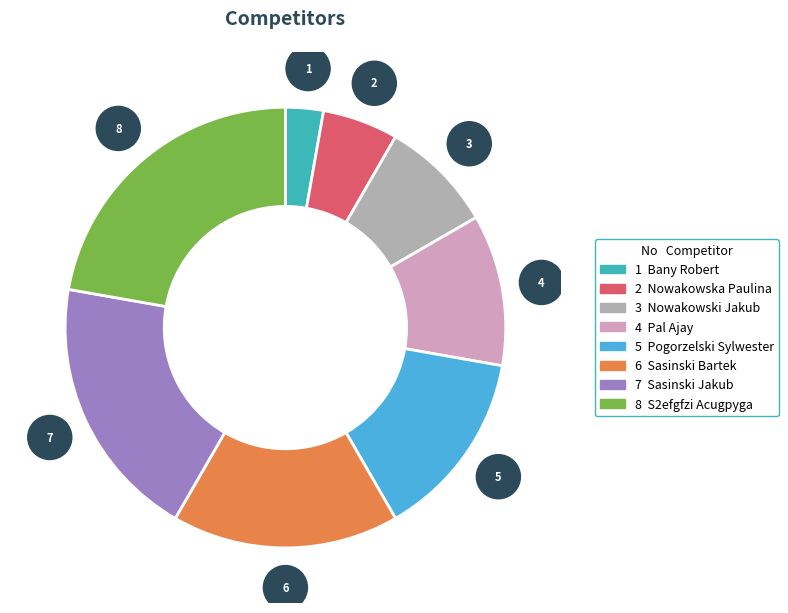

Does any single category account for the majority?

No